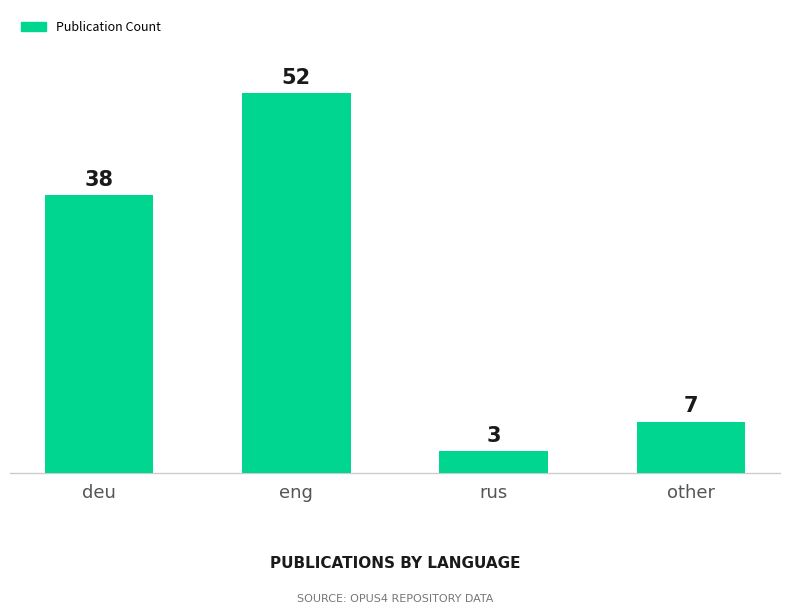

Rank the categories by value from highest to lowest.

eng, deu, other, rus